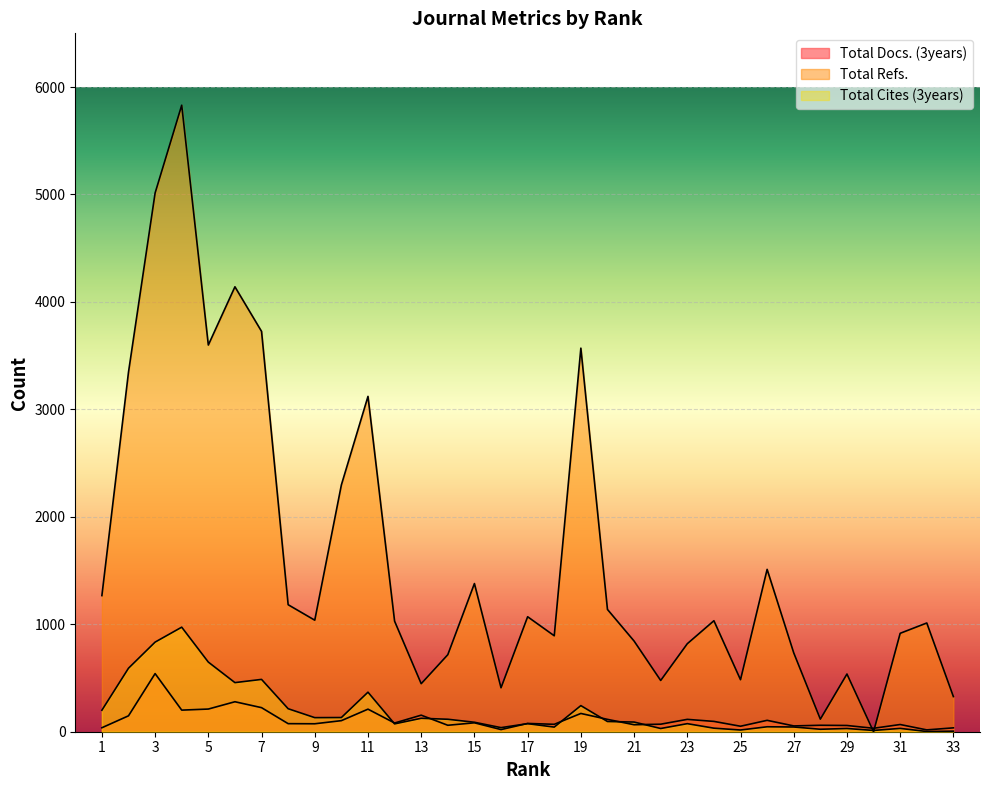

Which series has the widest spread of values?

Total Refs.